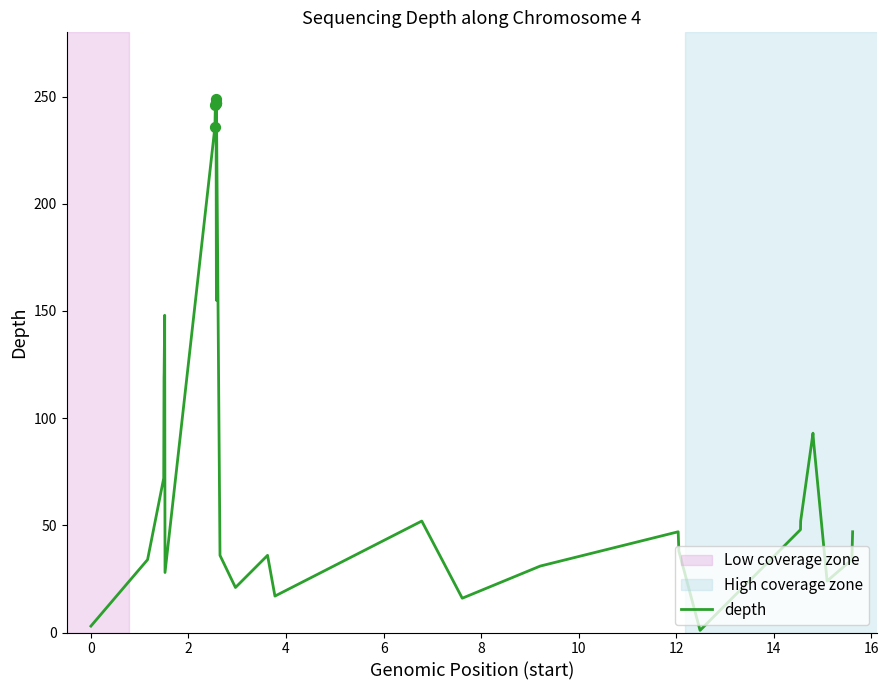

What is the greatest value displayed?

249